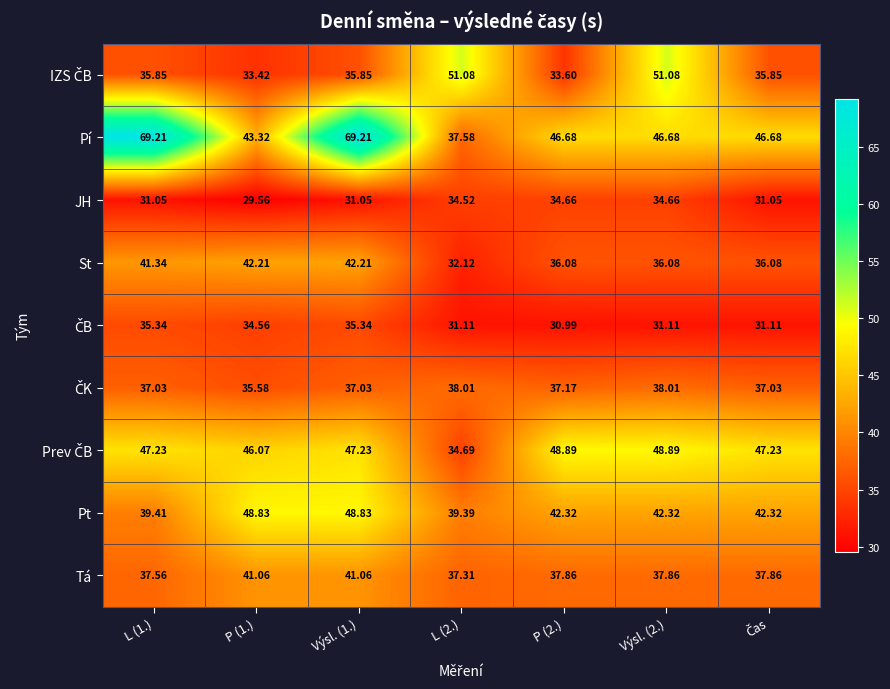

Is the value of JH at Výsl. (1.) greater than the value of Tá at Výsl. (2.)?

No